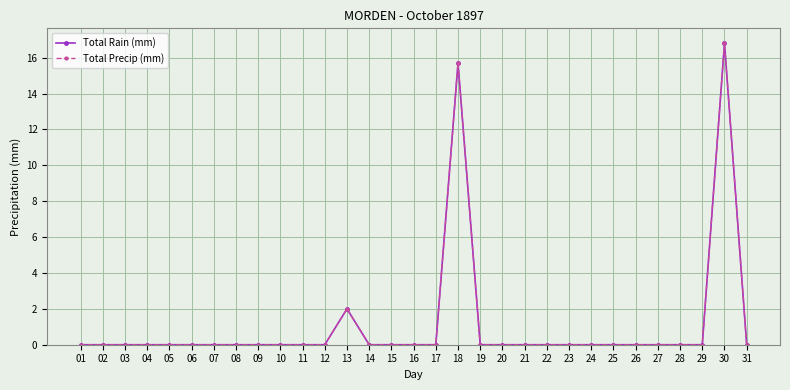

Does the chart have visible grid lines?

Yes